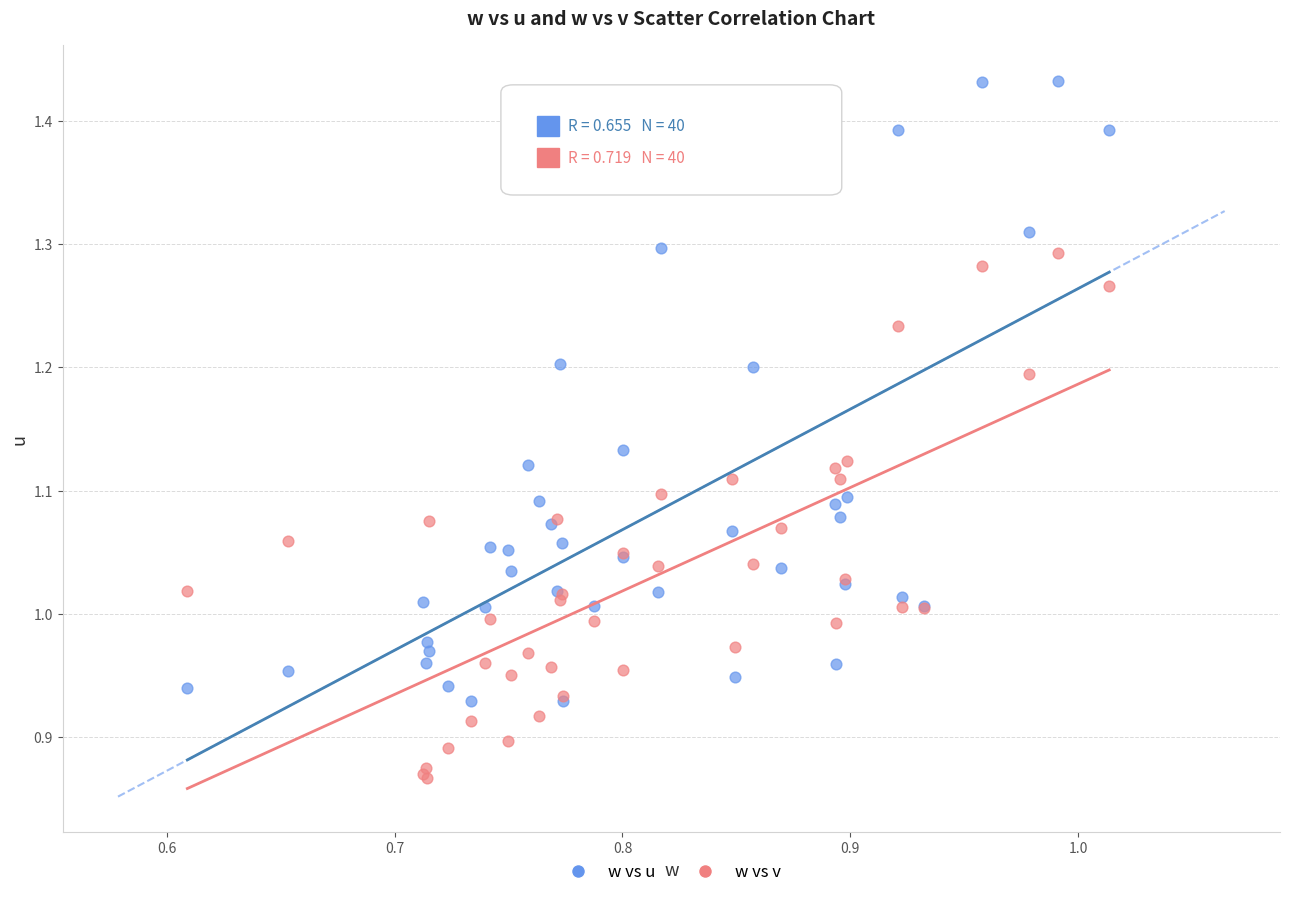

What are all the series names shown in the legend?

w vs u, w vs v